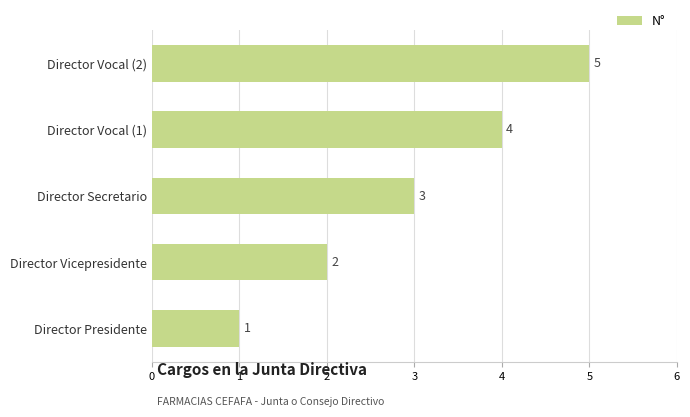

Is it true that the value at Director Vocal (1) is 6?

False